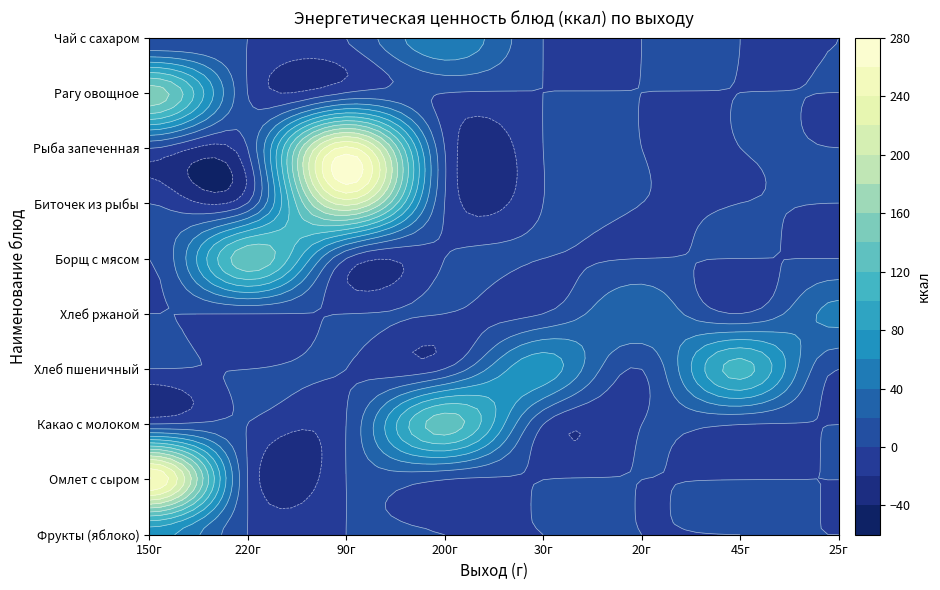

Rank the categories by Хлеб ржаной value from lowest to highest.

150, 220, 90, 200, 30, 45, 20, 25